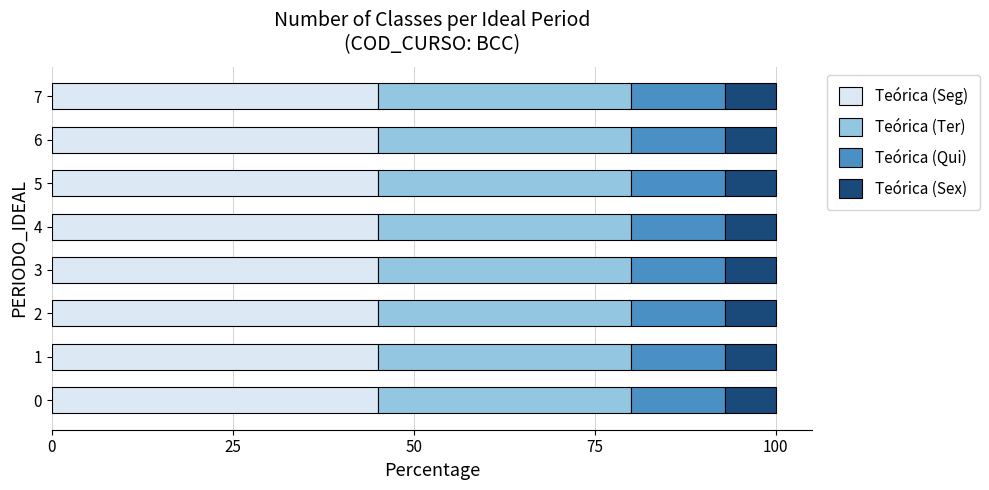

What is the lowest value of the Teórica (Seg) series?

45